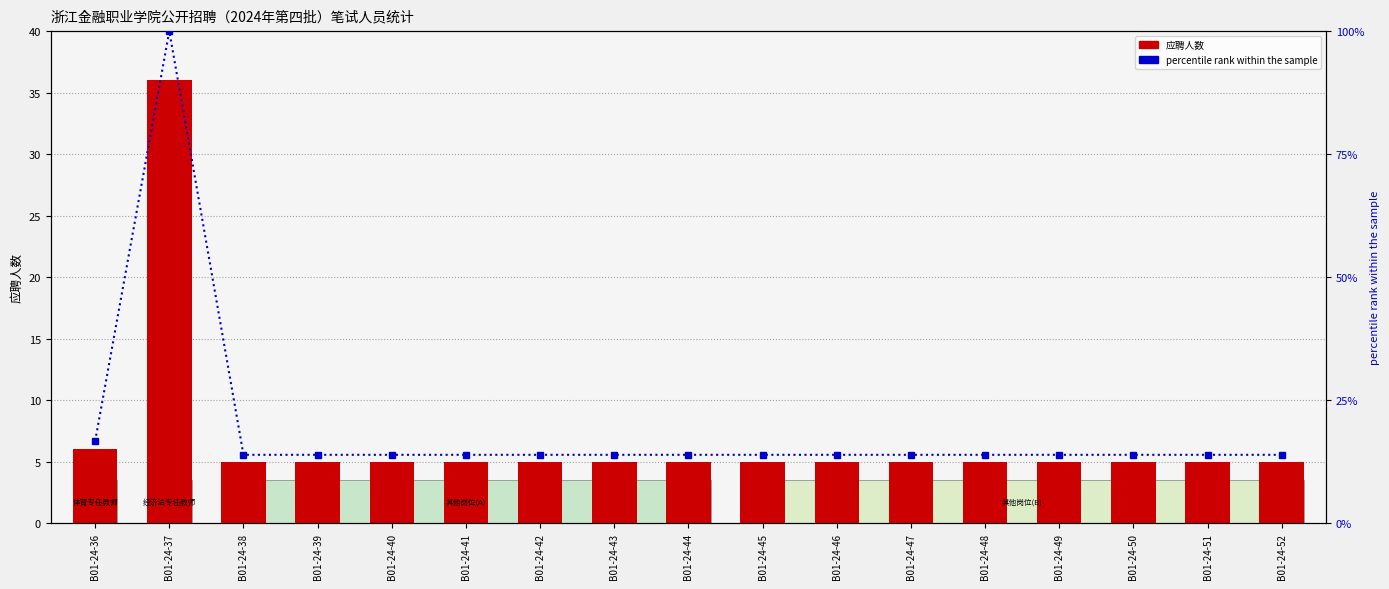

Which category has the lowest value across all series?

B01-24-38